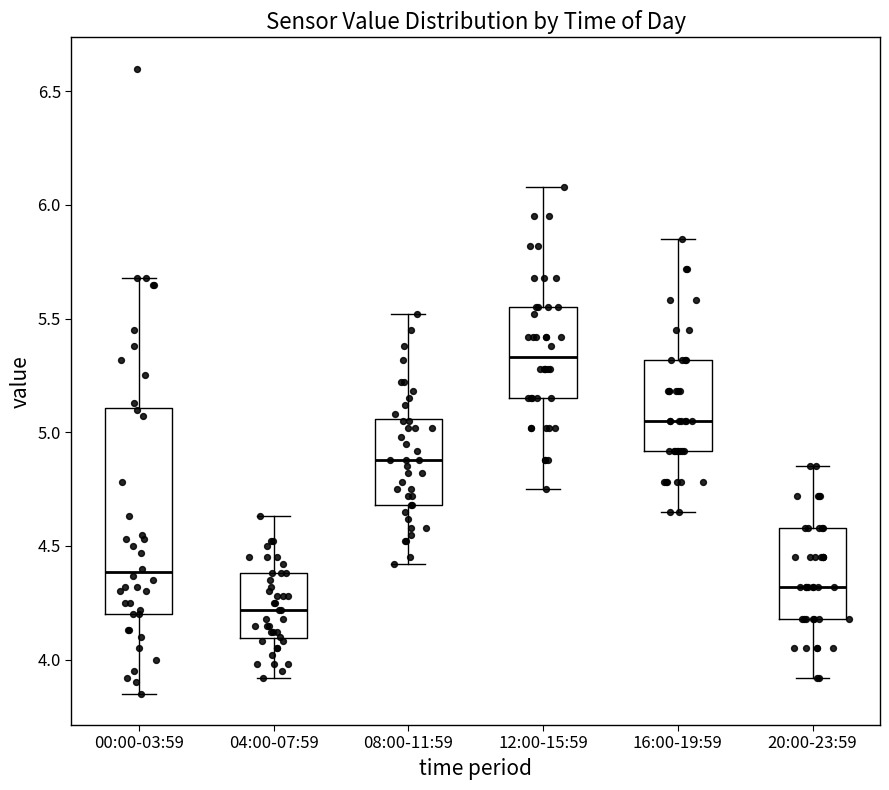

Reading left to right, transcribe this box plot: for each box, give where its median line is, the range the box spans, and where its two whiskers end, as read against the y-axis. The values are not printed on the chart, so give them approximately, as read against the axis.

00:00-03:59: median 4.40, box 4.20 to 5.10, whiskers 3.85 to 5.70
04:00-07:59: median 4.20, box 4.10 to 4.40, whiskers 3.90 to 4.65
08:00-11:59: median 4.90, box 4.70 to 5.05, whiskers 4.40 to 5.50
12:00-15:59: median 5.35, box 5.15 to 5.55, whiskers 4.75 to 6.10
16:00-19:59: median 5.05, box 4.90 to 5.30, whiskers 4.65 to 5.85
20:00-23:59: median 4.30, box 4.20 to 4.60, whiskers 3.90 to 4.85